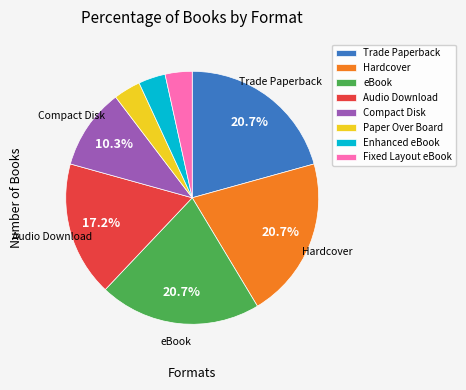

Does Paper Over Board represent more than half of the total?

No